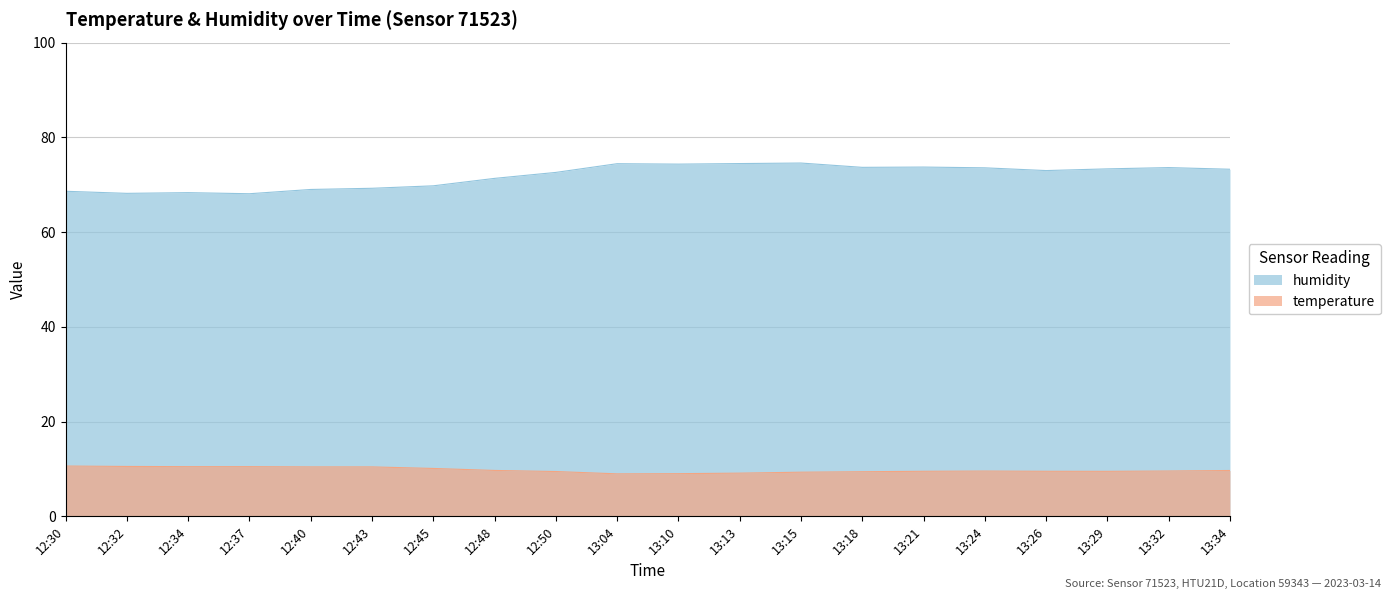

Where is humidity nearest to the value 71?

12:48